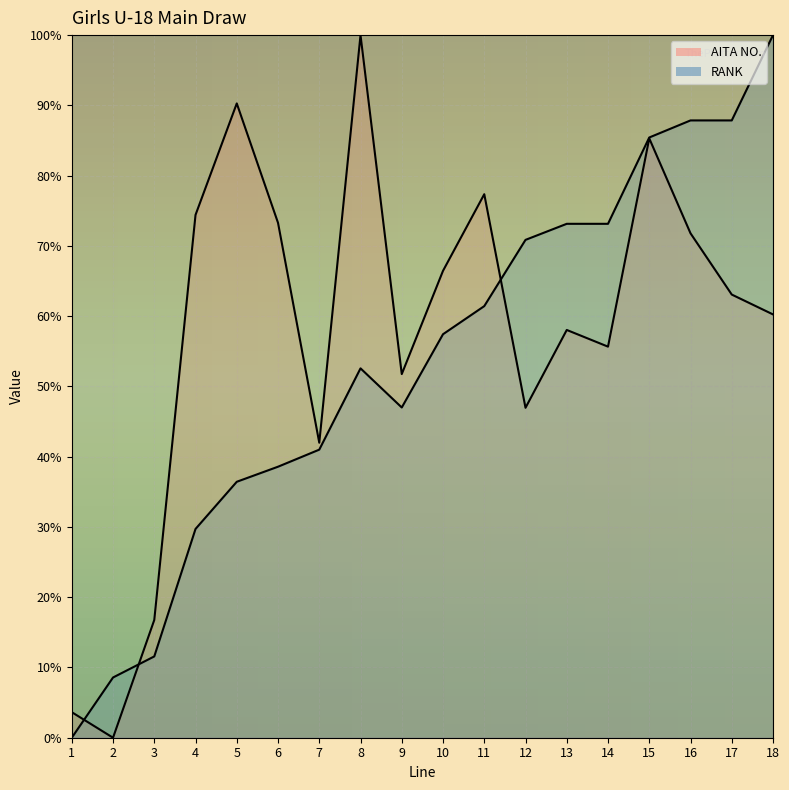

At which category does AITA NO. reach its first local valley?

2